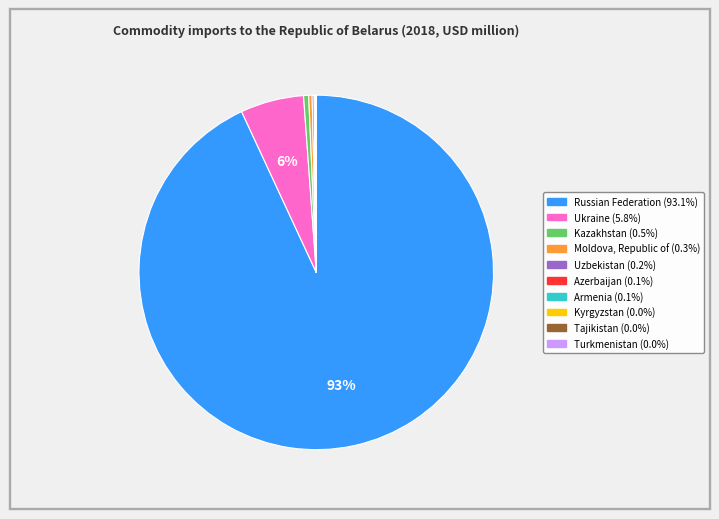

Is it true that Ukraine is 19% of the pie?

False